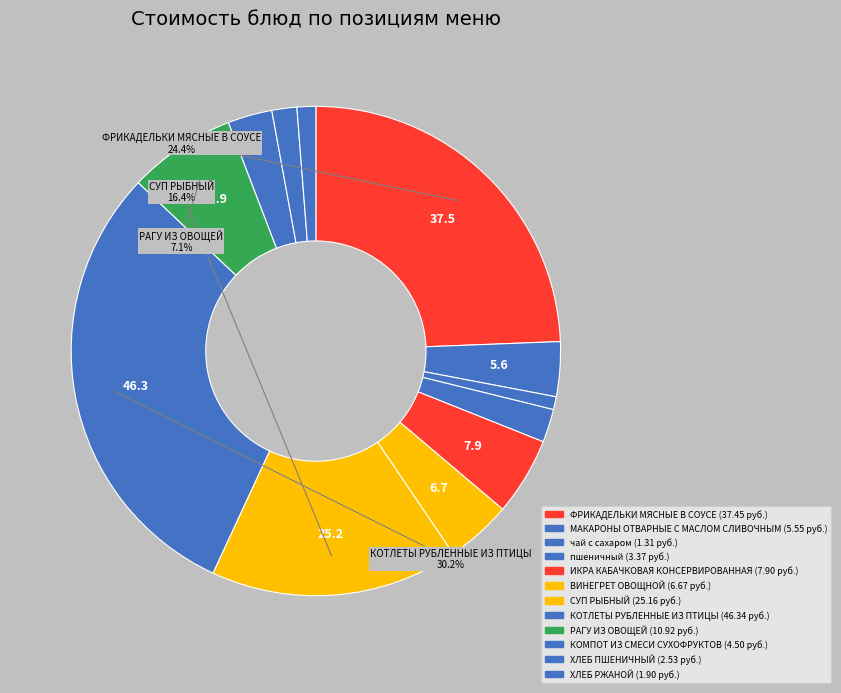

To the nearest percent, what is the combined percentage of ХЛЕБ РЖАНОЙ and ХЛЕБ ПШЕНИЧНЫЙ?

3%